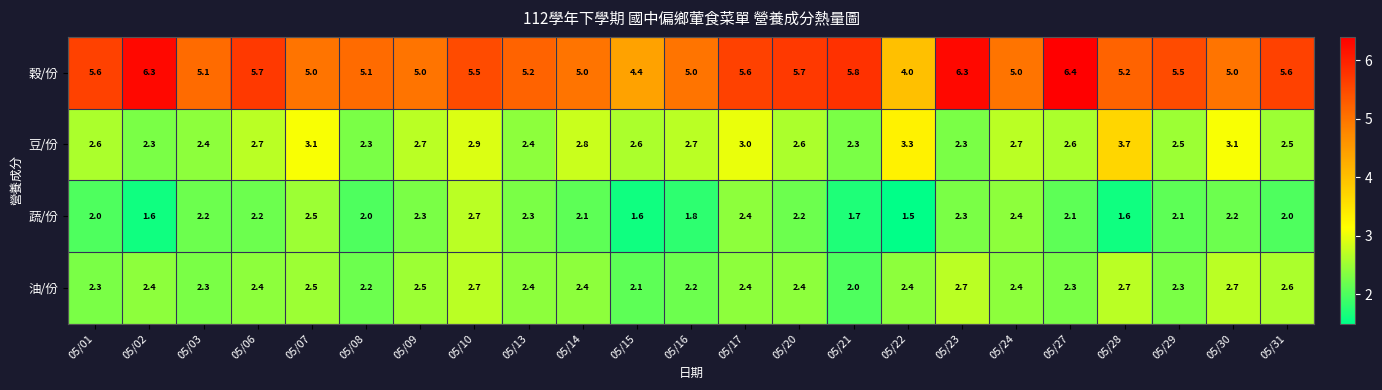

What is the difference between the highest and lowest values at 05/14?

2.9